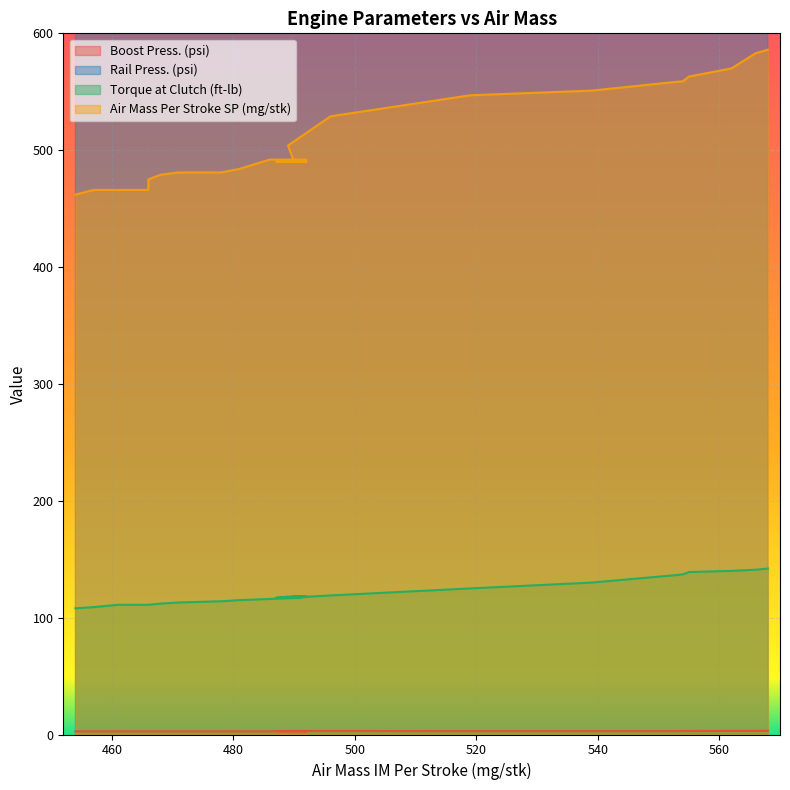

True or false: Air Mass Per Stroke SP (mg/stk) has more than 1 interior local peaks.

False